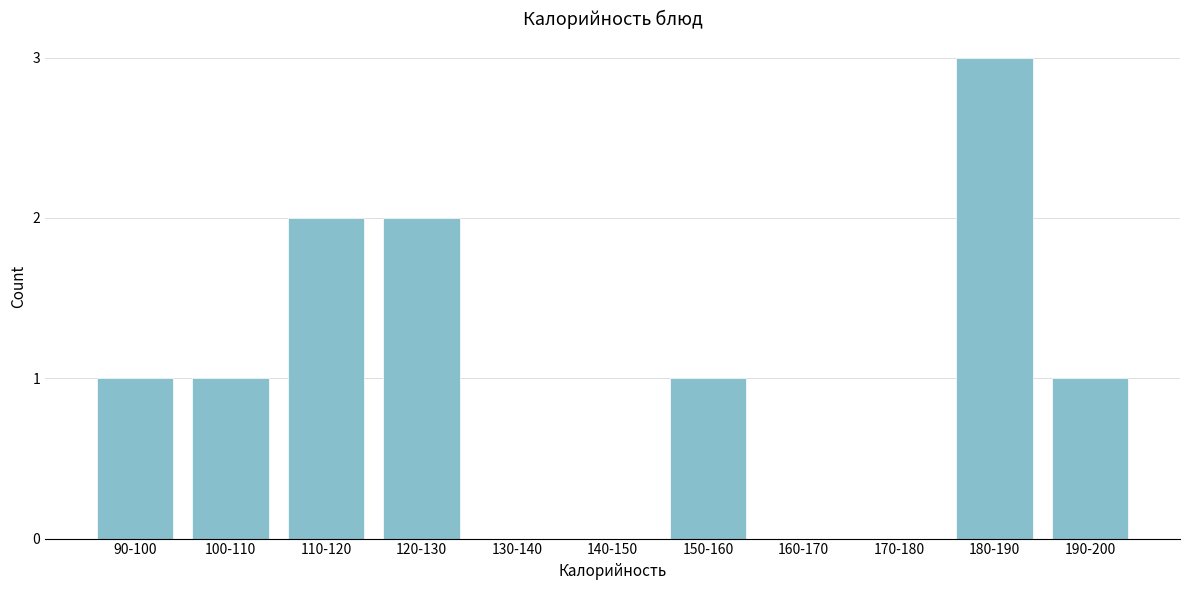

Reading right to left, what are all the values shown in this chart?

190-200=1	180-190=3	170-180=0	160-170=0	150-160=1	140-150=0	130-140=0	120-130=2	110-120=2	100-110=1	90-100=1